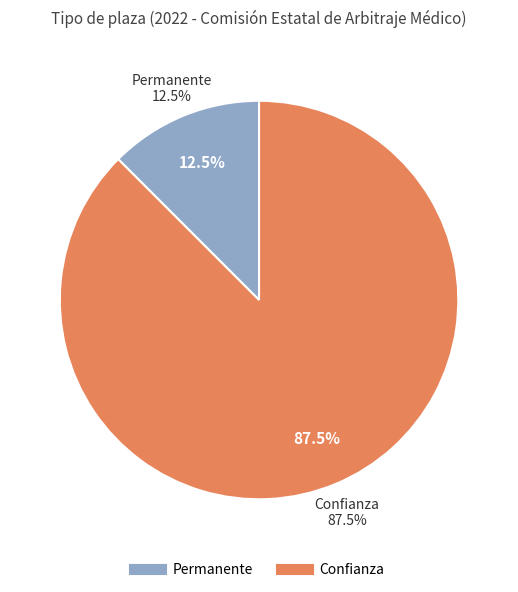

What is the largest slice in the pie chart?

Confianza